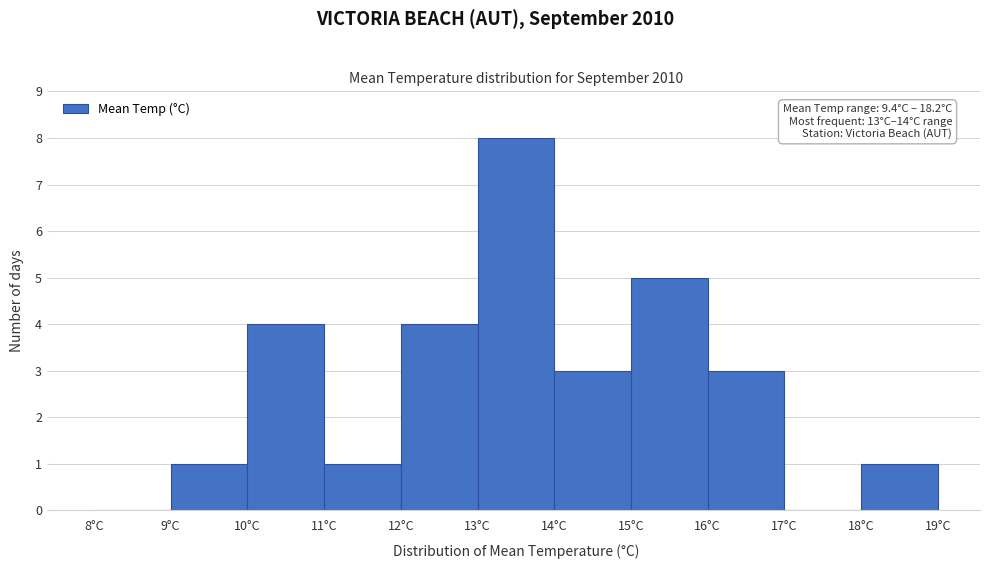

Which range on the x-axis has the tallest bar?

13 to 14